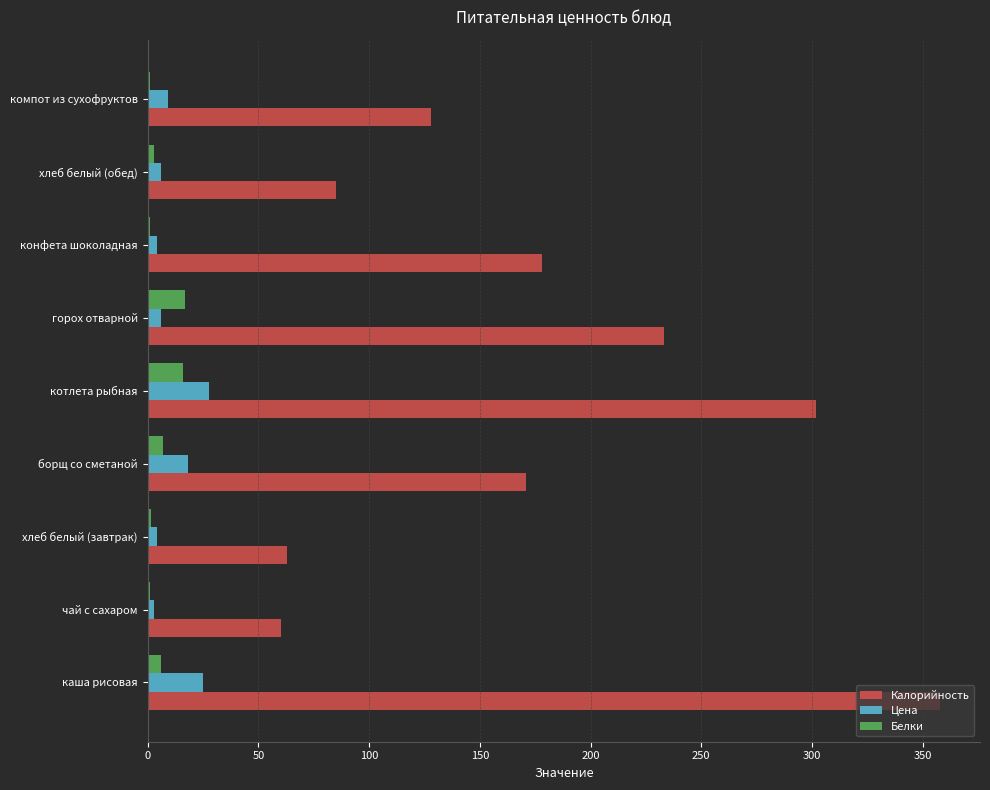

Where is Калорийность nearest to the value 209?

горох отварной